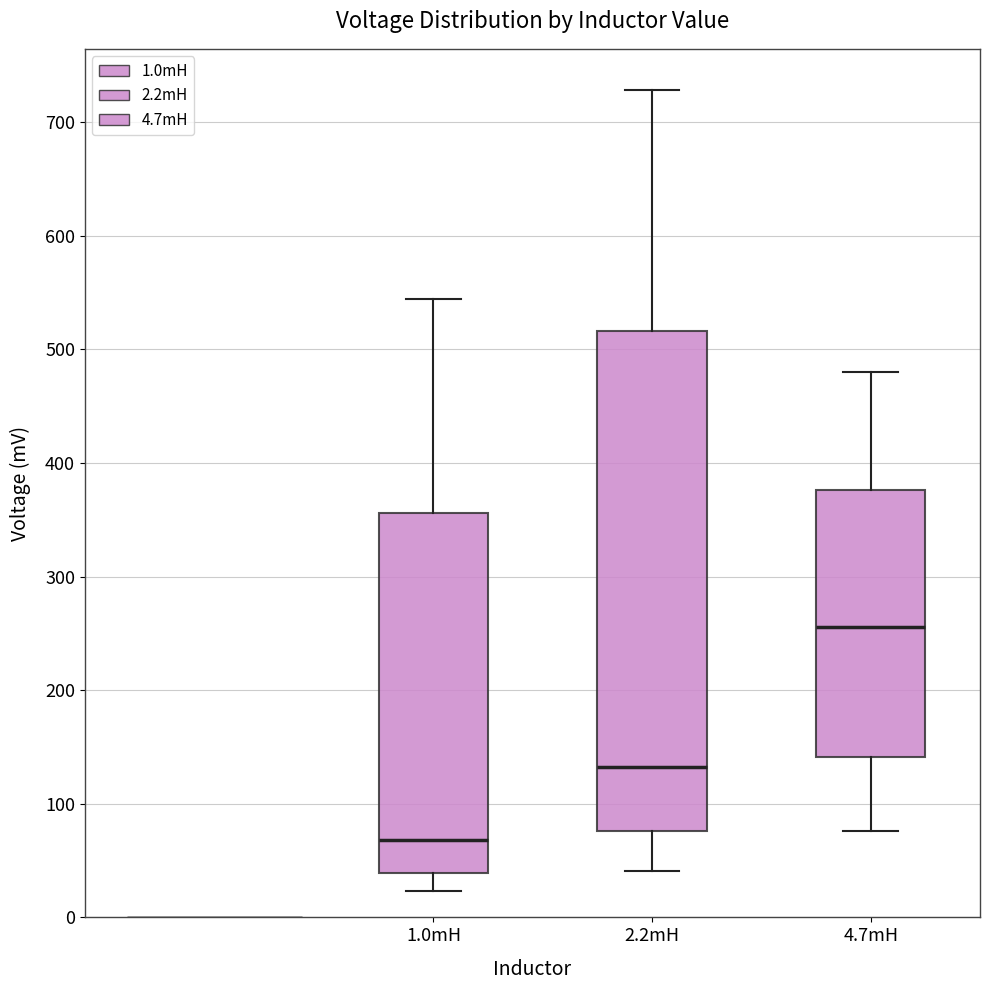

Reading left to right, transcribe this box plot: for each box, give where its median line is, the range the box spans, and where its two whiskers end, as read against the y-axis. The values are not printed on the chart, so give them approximately, as read against the axis.

1.0mH: median 70, box 40 to 360, whiskers 20 to 540
2.2mH: median 130, box 80 to 520, whiskers 40 to 730
4.7mH: median 260, box 140 to 380, whiskers 80 to 480